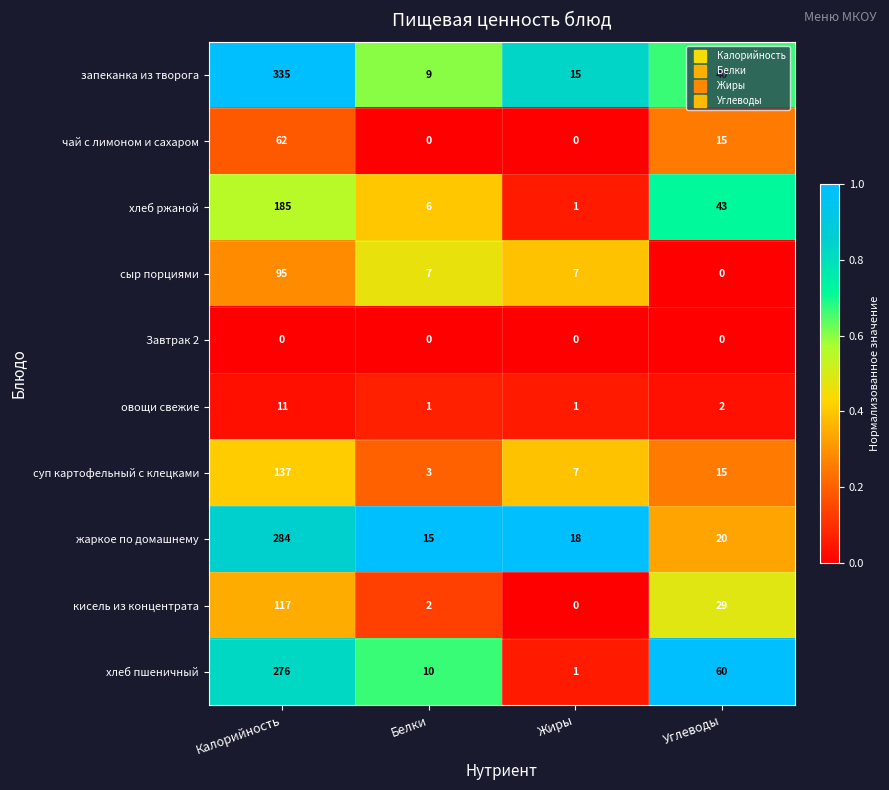

What value does the чай с лимоном и сахаром series have at Углеводы, to the nearest 10?

20